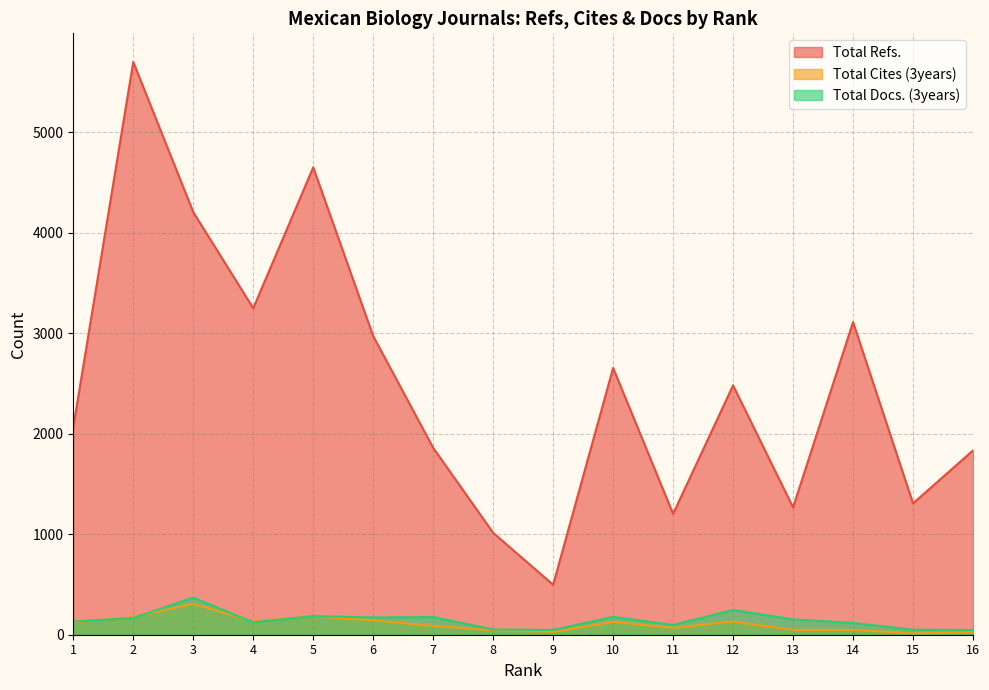

True or false: Total Docs. (3years) and Total Refs. cross at least once.

False